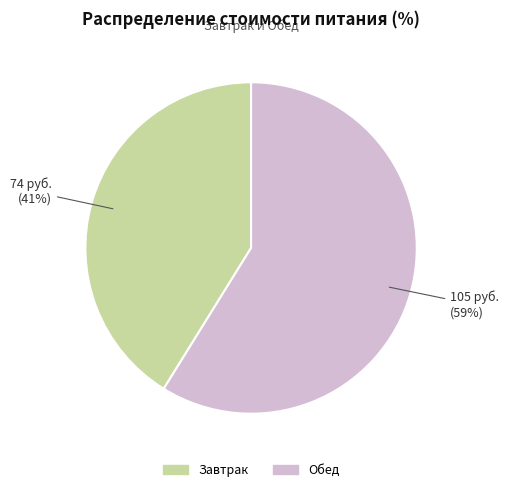

What is the ratio of the value at Завтрак to the value at Обед?

0.7